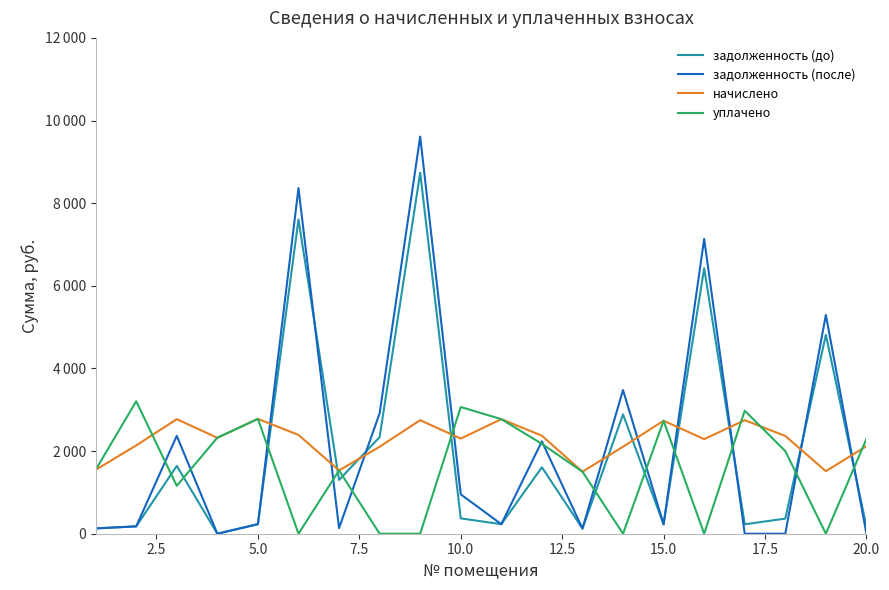

True or false: задолженность (после) and задолженность (до) intersect in this chart.

True